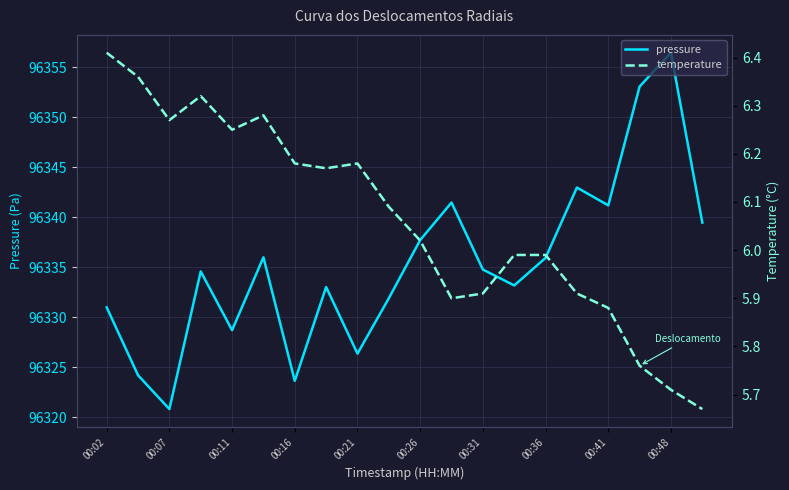

The value of pressure at 00:41 is 147743.5. True or false?

False